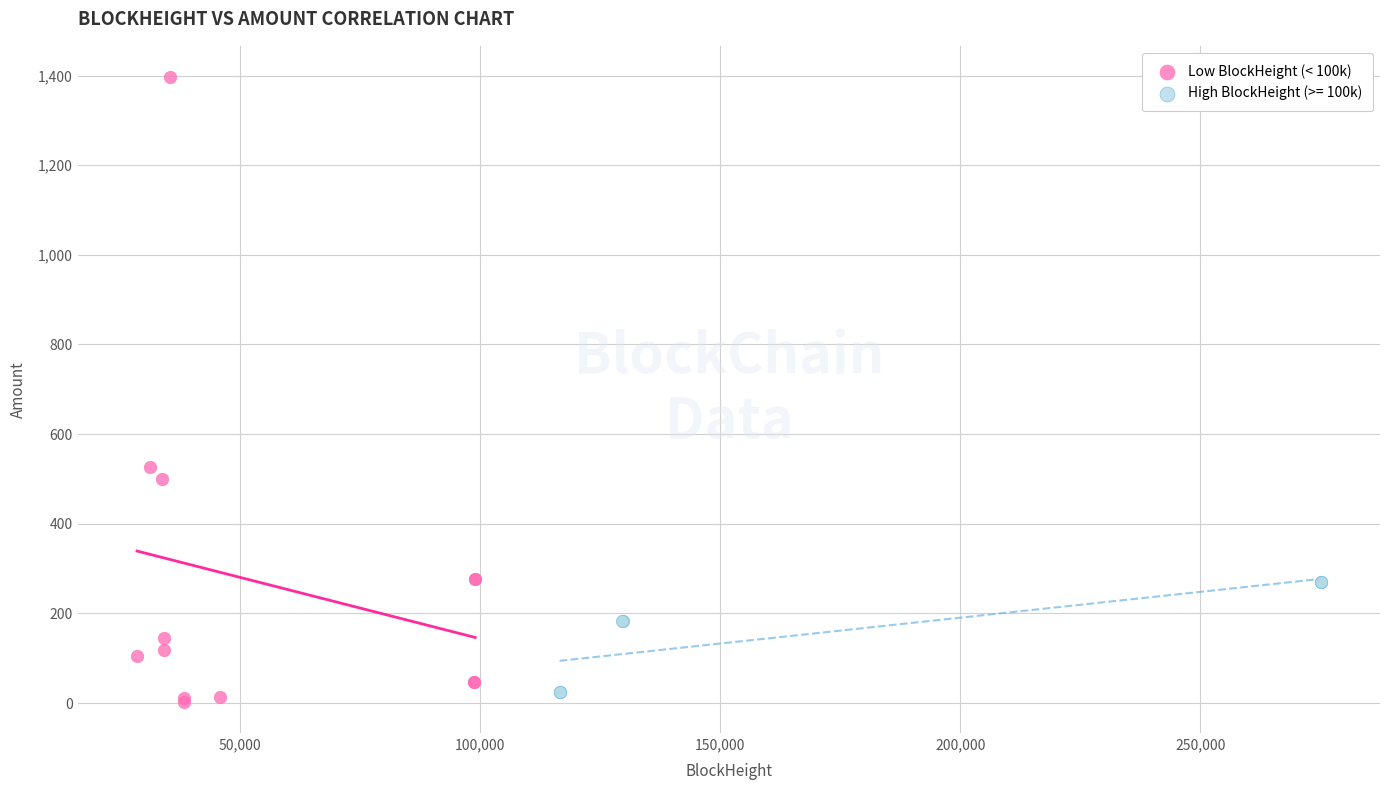

Which series has the widest spread of Y values?

Low BlockHeight (< 100k)